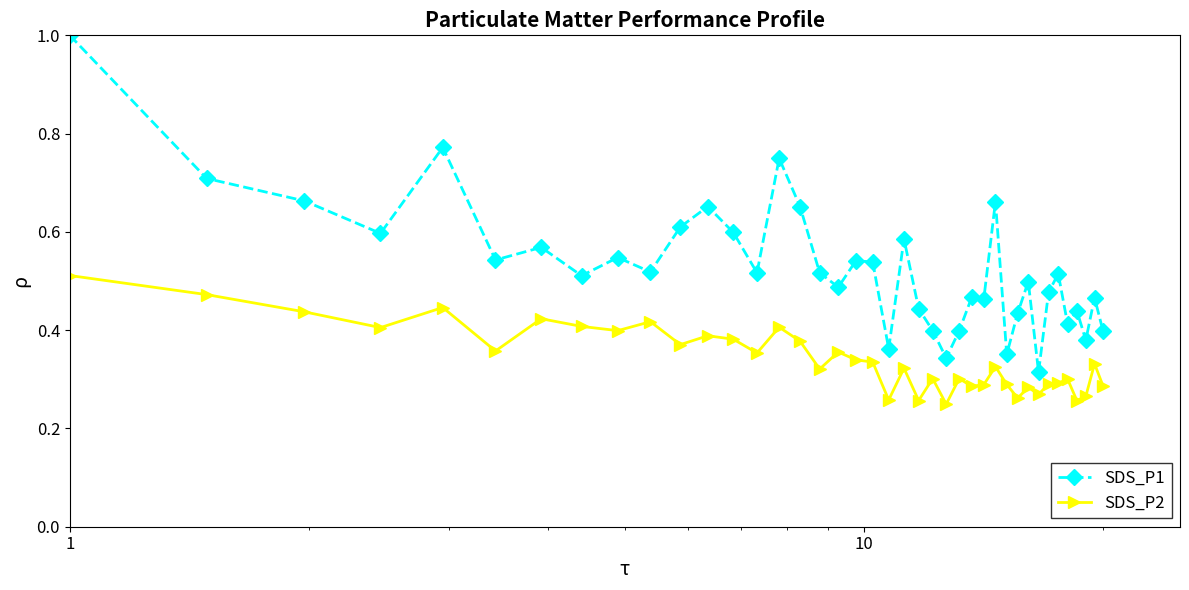

What is the sum of all SDS_P2 values?

13.6